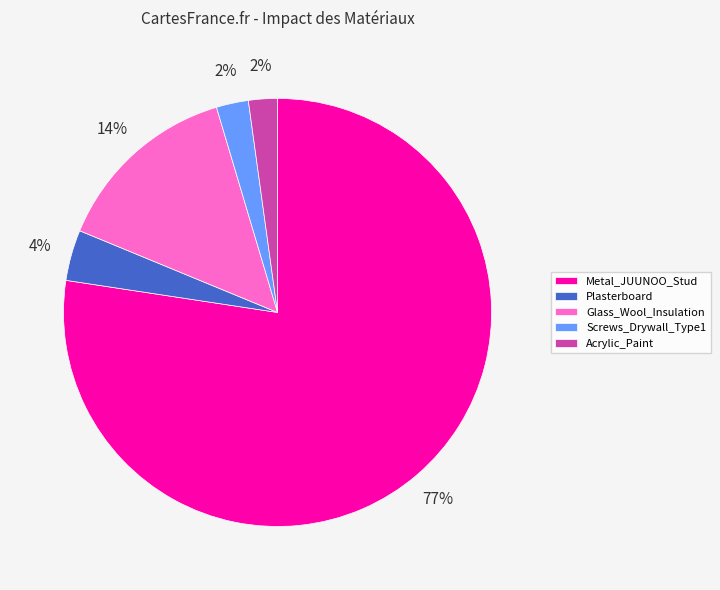

Does Glass_Wool_Insulation represent more than half of the total?

No